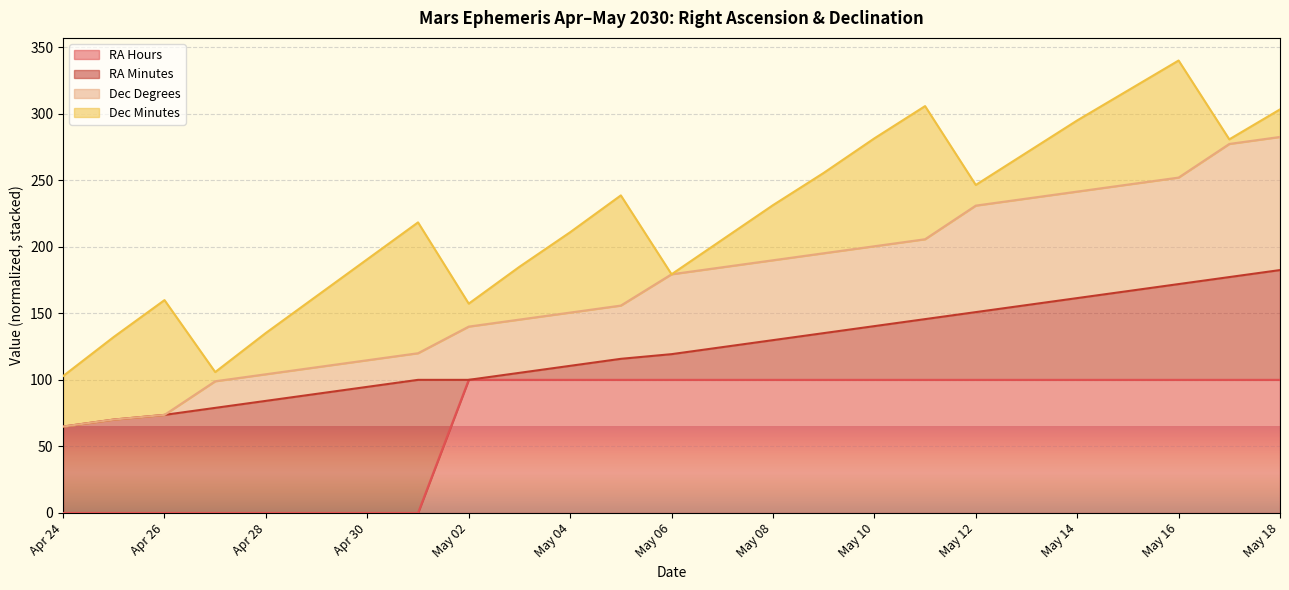

True or false: RA Hours has more than 1 points higher than both neighbors.

False